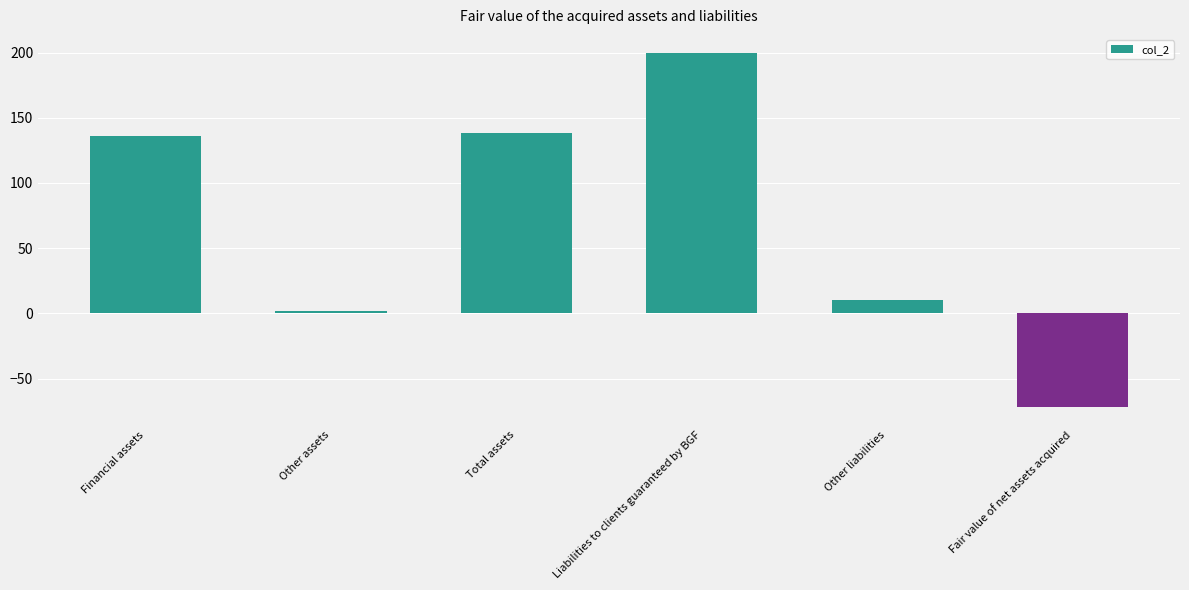

Where is the data nearest to the value 64?

Other liabilities